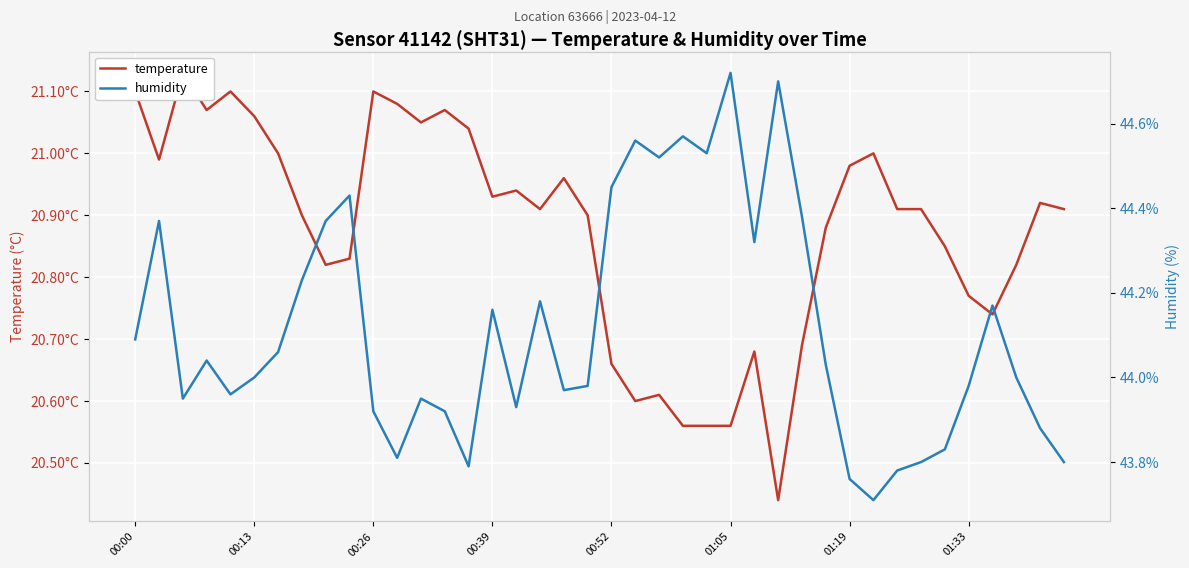

What position from the left is 14?

15